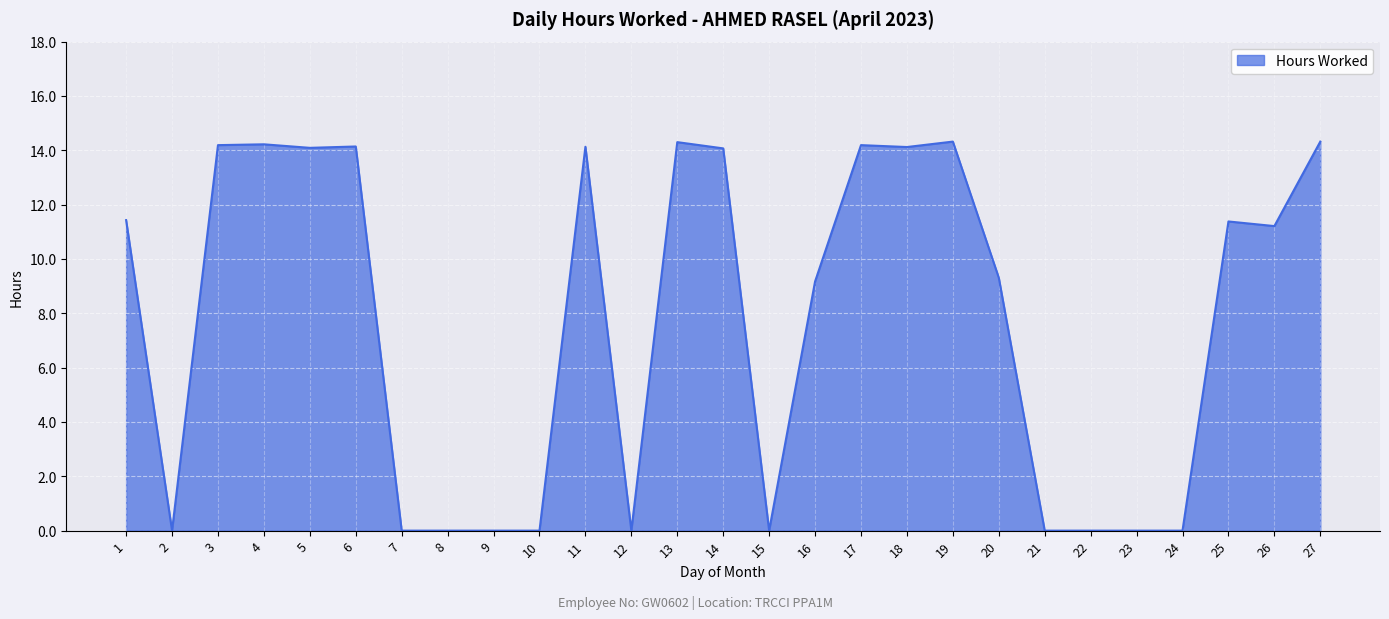

What is the maximum value shown in the chart?

14.3